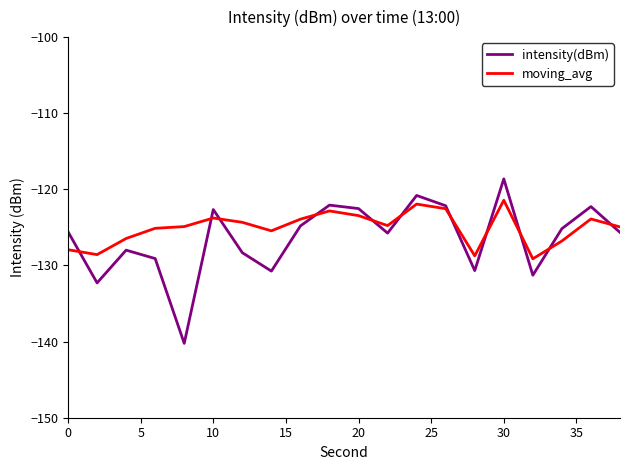

How many interior local valleys does the intensity(dBm) series have?

6